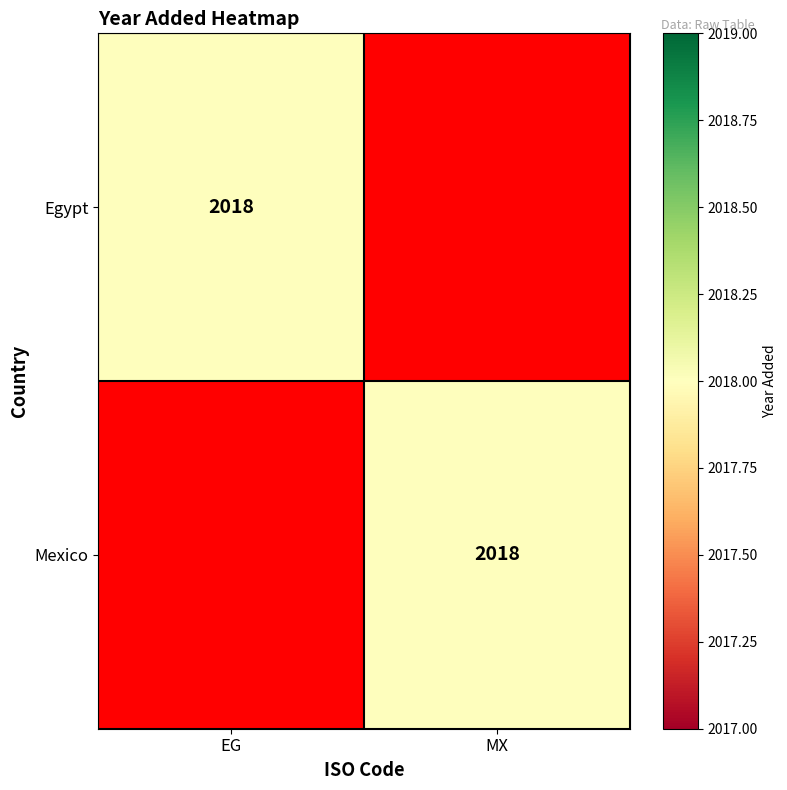

Is it true that Mexico equals 2018 at MX?

True